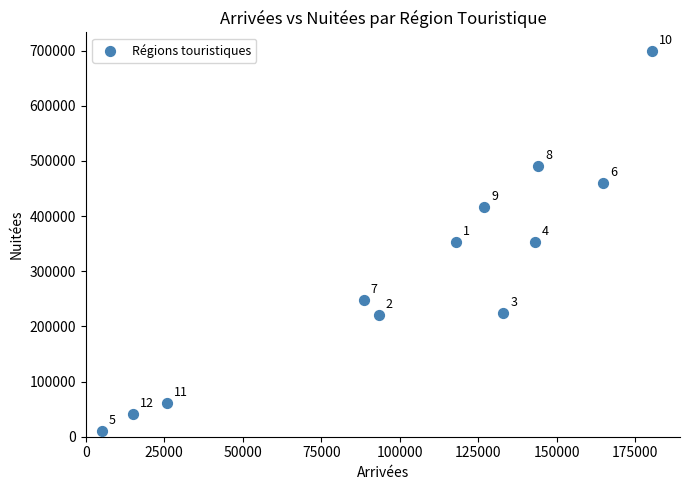

What Y value in the scatter plot is closest to 354270?

353970.6